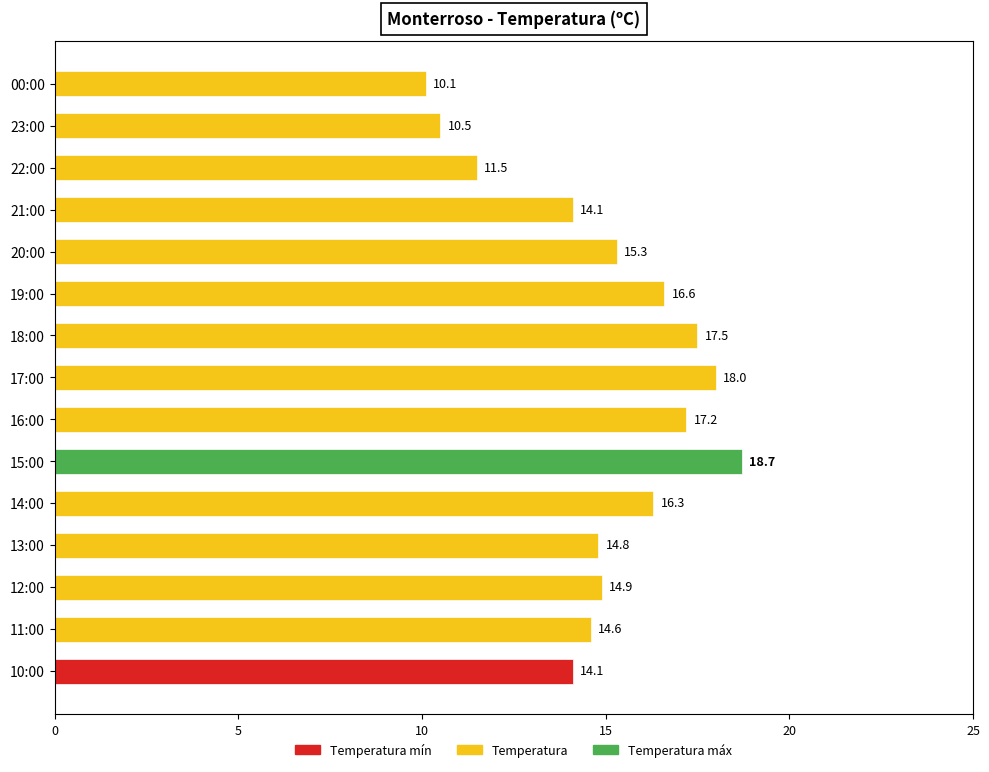

Is it true that the value at 12:00 is 14.9?

True